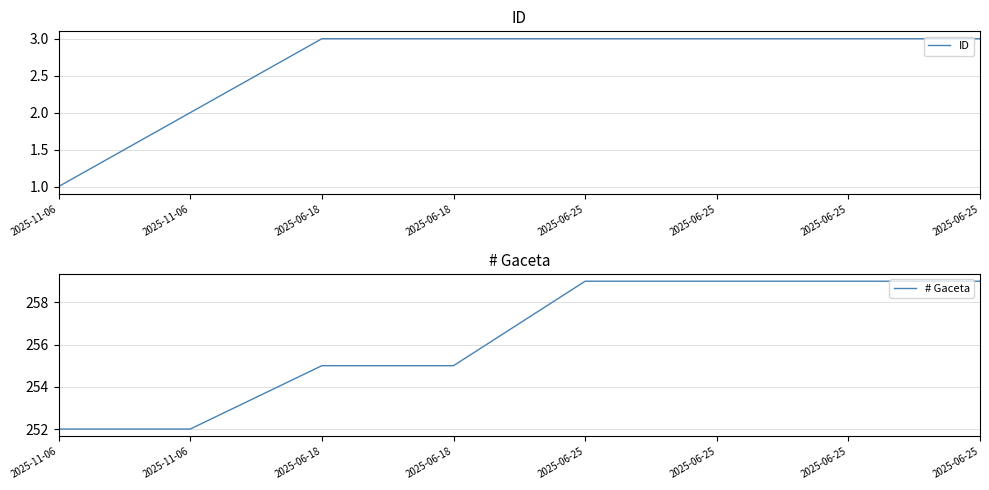

Is this an area chart (filled region under the line)?

No